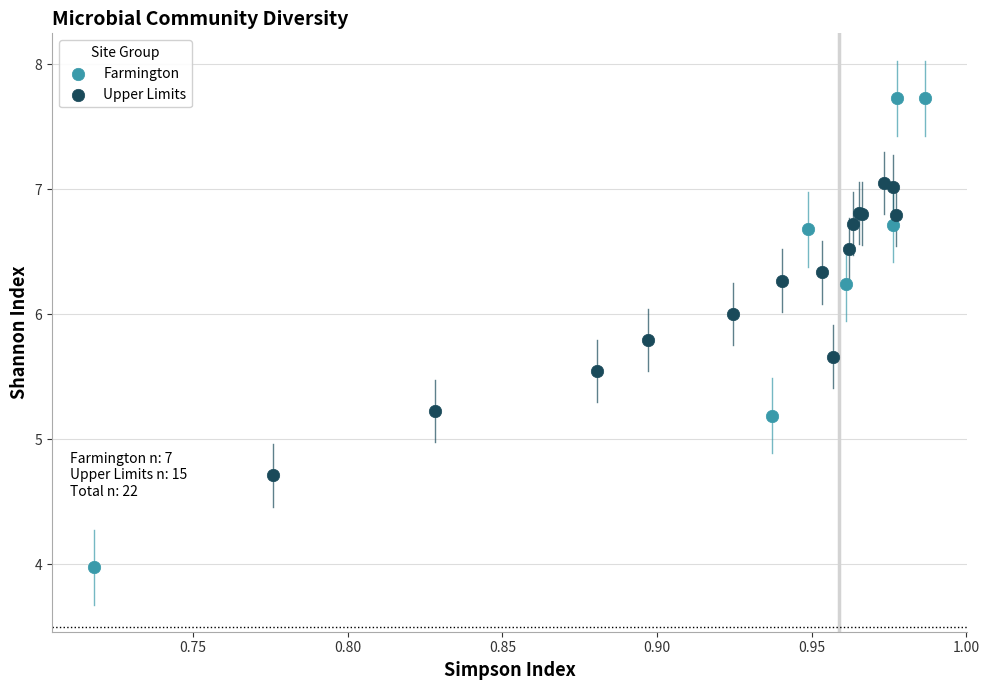

Which series has the widest spread of Y values?

Farmington